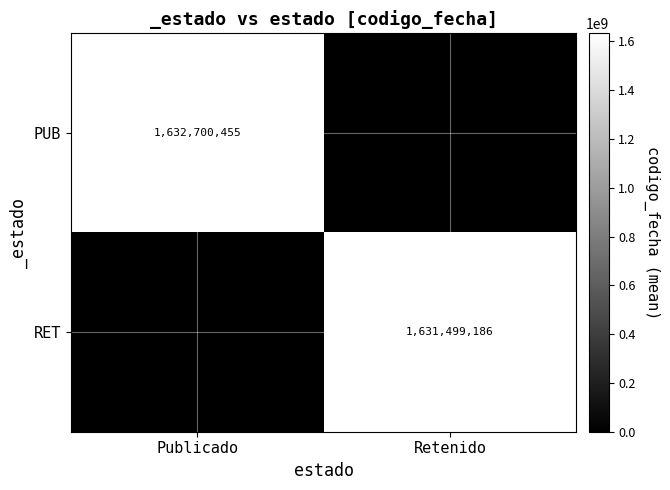

True or false: PUB has a value of 1632700455 at Publicado.

True